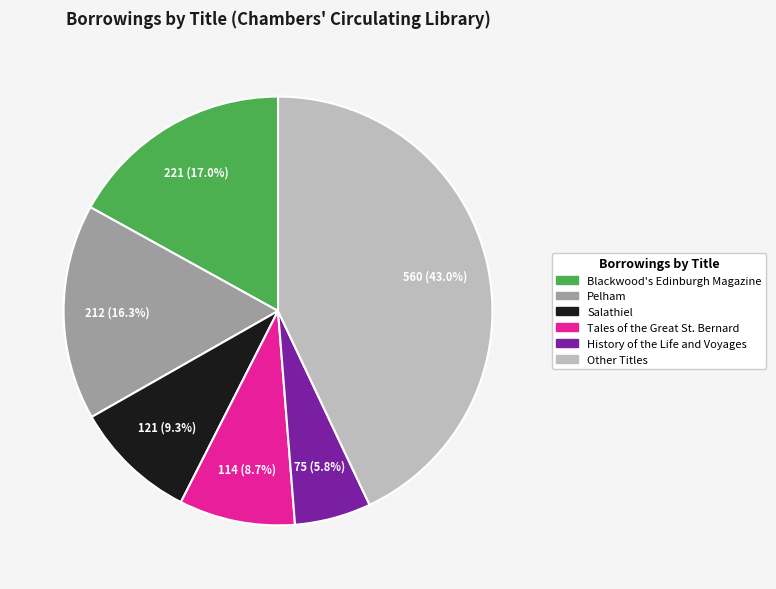

What portion of the pie excludes Pelham?

83.7%